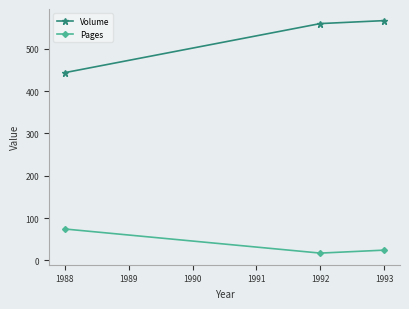

At which label is Pages closest to 45?

1993